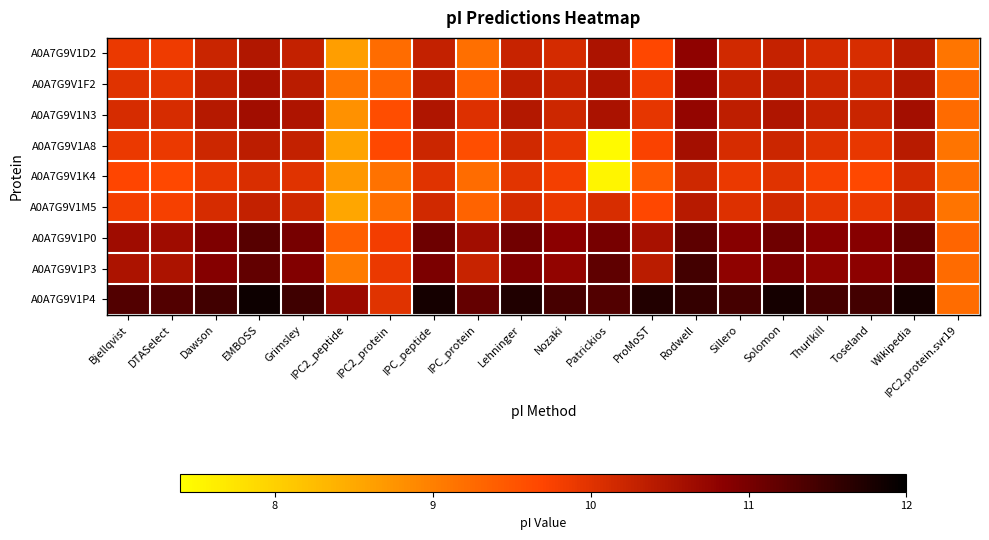

Reading right to left, transcribe all the data shown in this chart.

A0A7G9V1D2: IPC2.protein.svr19=9.1	Wikipedia=10.4	Toseland=10.1	Thurlkill=10.1	Solomon=10.3	Sillero=10.2	Rodwell=10.8	ProMoST=9.7	Patrickios=10.5	Nozaki=10.1	Lehninger=10.2	IPC_protein=9.2	IPC_peptide=10.3	IPC2_protein=9.2	IPC2_peptide=8.6	Grimsley=10.3	EMBOSS=10.5	Dawson=10.2	DTASelect=9.9	Bjellqvist=9.9
A0A7G9V1F2: IPC2.protein.svr19=9.2	Wikipedia=10.5	Toseland=10.2	Thurlkill=10.2	Solomon=10.3	Sillero=10.3	Rodwell=10.8	ProMoST=9.8	Patrickios=10.5	Nozaki=10.2	Lehninger=10.3	IPC_protein=9.4	IPC_peptide=10.3	IPC2_protein=9.3	IPC2_peptide=9.1	Grimsley=10.4	EMBOSS=10.6	Dawson=10.3	DTASelect=10.0	Bjellqvist=10.0
A0A7G9V1N3: IPC2.protein.svr19=9.2	Wikipedia=10.6	Toseland=10.2	Thurlkill=10.3	Solomon=10.5	Sillero=10.3	Rodwell=10.8	ProMoST=9.9	Patrickios=10.5	Nozaki=10.2	Lehninger=10.5	IPC_protein=10.0	IPC_peptide=10.5	IPC2_protein=9.6	IPC2_peptide=8.8	Grimsley=10.5	EMBOSS=10.6	Dawson=10.4	DTASelect=10.1	Bjellqvist=10.1
A0A7G9V1A8: IPC2.protein.svr19=9.1	Wikipedia=10.4	Toseland=9.9	Thurlkill=10.0	Solomon=10.2	Sillero=10.1	Rodwell=10.6	ProMoST=9.7	Patrickios=7.5	Nozaki=9.9	Lehninger=10.2	IPC_protein=9.6	IPC_peptide=10.2	IPC2_protein=9.6	IPC2_peptide=8.6	Grimsley=10.3	EMBOSS=10.3	Dawson=10.2	DTASelect=9.9	Bjellqvist=9.9
A0A7G9V1K4: IPC2.protein.svr19=9.2	Wikipedia=10.1	Toseland=9.6	Thurlkill=9.8	Solomon=10.0	Sillero=9.9	Rodwell=10.2	ProMoST=9.5	Patrickios=7.5	Nozaki=9.8	Lehninger=10.0	IPC_protein=9.2	IPC_peptide=10.0	IPC2_protein=9.2	IPC2_peptide=8.7	Grimsley=10.0	EMBOSS=10.1	Dawson=9.9	DTASelect=9.6	Bjellqvist=9.7
A0A7G9V1M5: IPC2.protein.svr19=9.1	Wikipedia=10.3	Toseland=9.9	Thurlkill=9.9	Solomon=10.2	Sillero=10.0	Rodwell=10.4	ProMoST=9.7	Patrickios=10.1	Nozaki=9.9	Lehninger=10.1	IPC_protein=9.3	IPC_peptide=10.2	IPC2_protein=9.2	IPC2_peptide=8.5	Grimsley=10.2	EMBOSS=10.3	Dawson=10.1	DTASelect=9.8	Bjellqvist=9.8
A0A7G9V1P0: IPC2.protein.svr19=9.3	Wikipedia=11.2	Toseland=10.9	Thurlkill=10.9	Solomon=11.1	Sillero=10.9	Rodwell=11.2	ProMoST=10.6	Patrickios=11.0	Nozaki=10.8	Lehninger=11.1	IPC_protein=10.6	IPC_peptide=11.1	IPC2_protein=9.8	IPC2_peptide=9.4	Grimsley=11.0	EMBOSS=11.3	Dawson=10.9	DTASelect=10.6	Bjellqvist=10.6
A0A7G9V1P3: IPC2.protein.svr19=9.2	Wikipedia=11.0	Toseland=10.8	Thurlkill=10.8	Solomon=10.9	Sillero=10.8	Rodwell=11.4	ProMoST=10.4	Patrickios=11.2	Nozaki=10.8	Lehninger=10.9	IPC_protein=10.2	IPC_peptide=11.0	IPC2_protein=9.9	IPC2_peptide=9.0	Grimsley=10.9	EMBOSS=11.2	Dawson=10.9	DTASelect=10.5	Bjellqvist=10.5
A0A7G9V1P4: IPC2.protein.svr19=9.2	Wikipedia=11.8	Toseland=11.4	Thurlkill=11.4	Solomon=11.8	Sillero=11.4	Rodwell=11.6	ProMoST=11.7	Patrickios=11.3	Nozaki=11.4	Lehninger=11.7	IPC_protein=11.2	IPC_peptide=11.8	IPC2_protein=10.0	IPC2_peptide=10.7	Grimsley=11.5	EMBOSS=11.9	Dawson=11.4	DTASelect=11.3	Bjellqvist=11.3